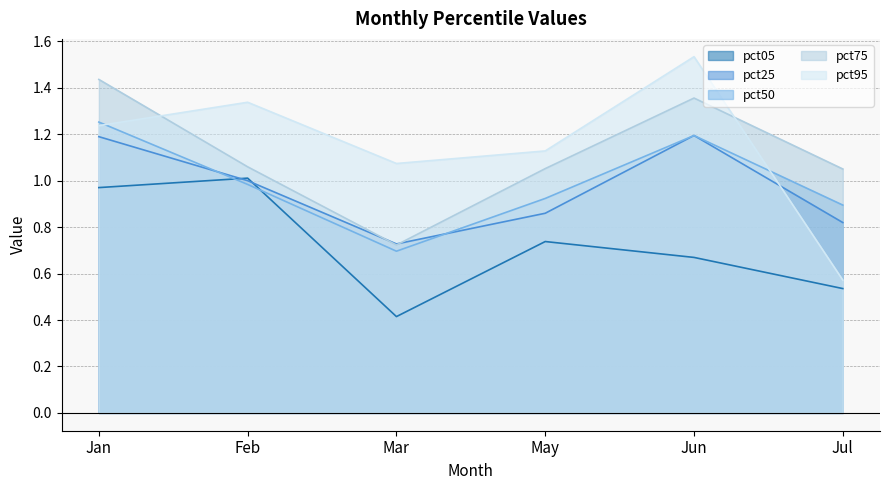

What is the minimum value for pct75?

0.7